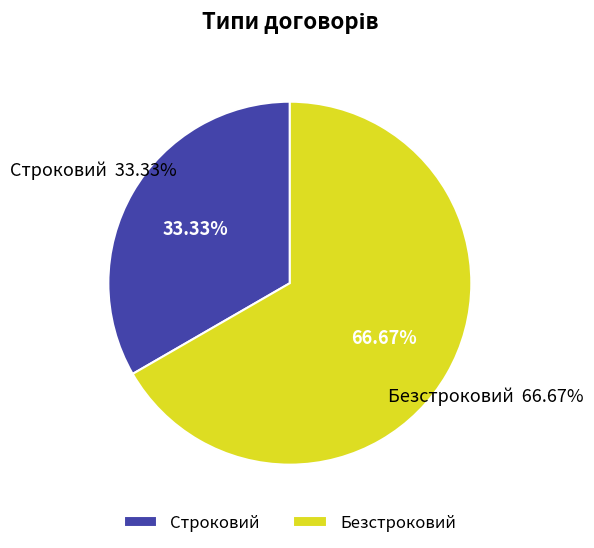

What is the change in value from Строковий to Безстроковий?

+1